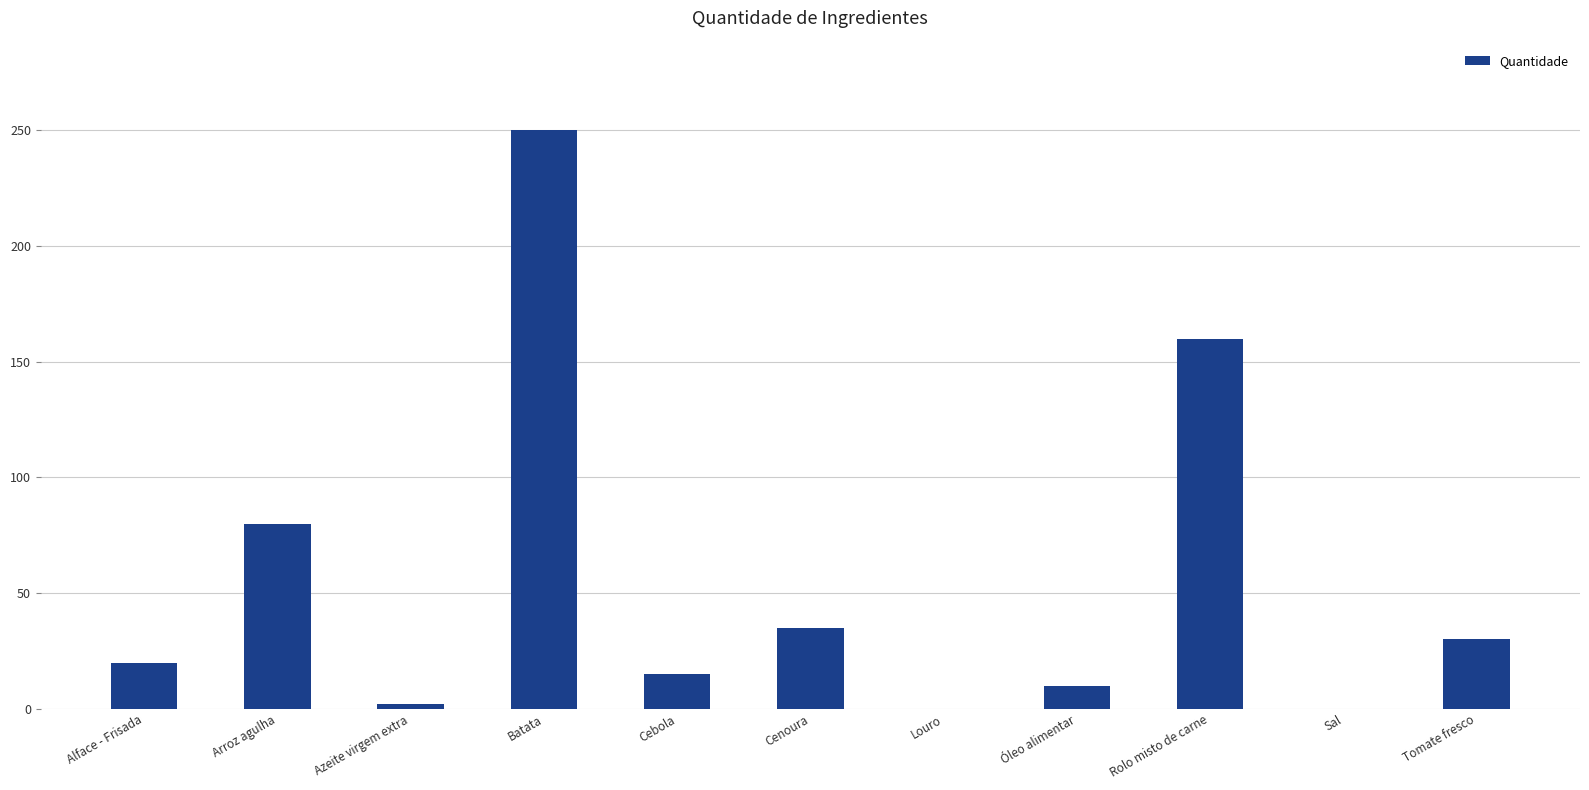

Are the bars horizontal?

No